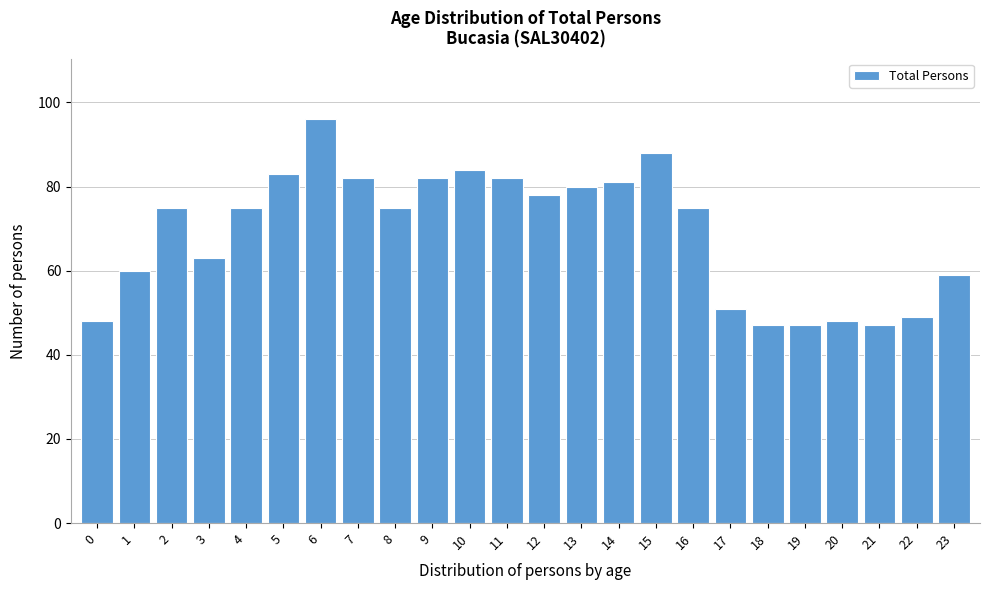

Reading left to right, transcribe all the data shown in this chart.

0=48	1=60	2=75	3=63	4=75	5=83	6=96	7=82	8=75	9=82	10=84	11=82	12=78	13=80	14=81	15=88	16=75	17=51	18=47	19=47	20=48	21=47	22=49	23=59